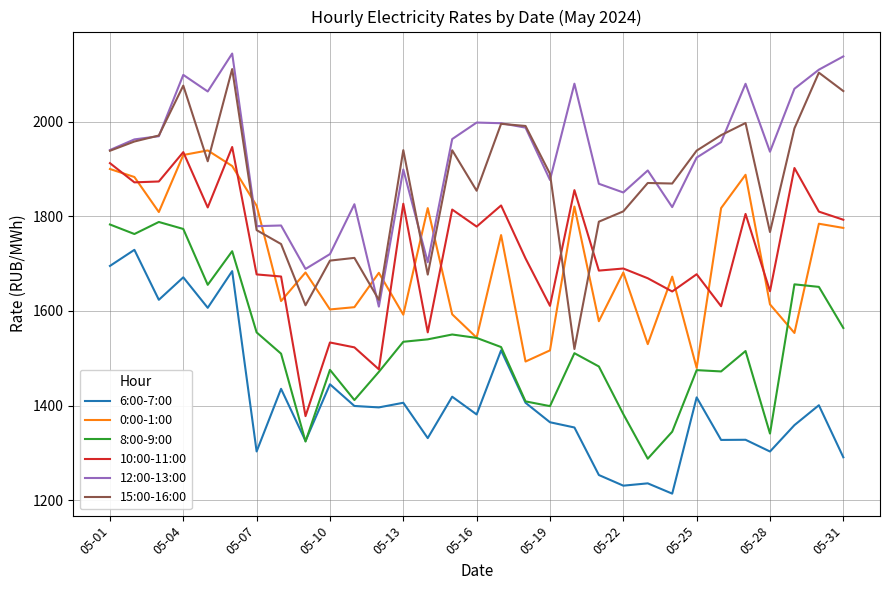

How many categories are shown in the chart?

31